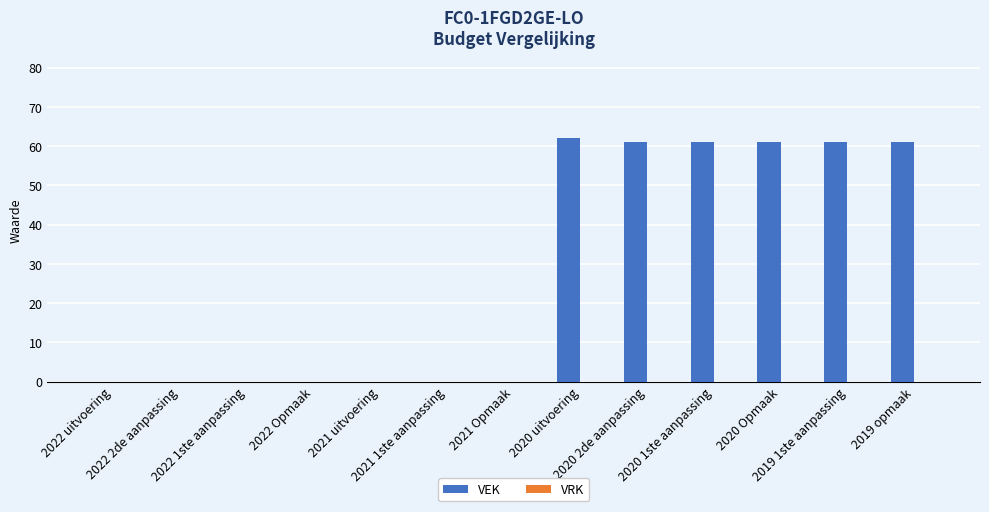

What is the sum of all values?

367